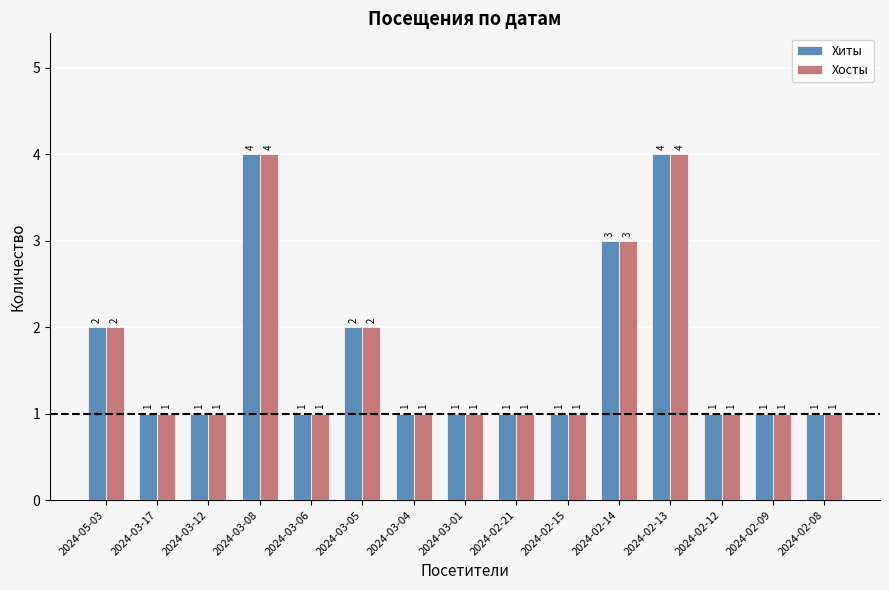

What is the maximum value for Хосты?

4